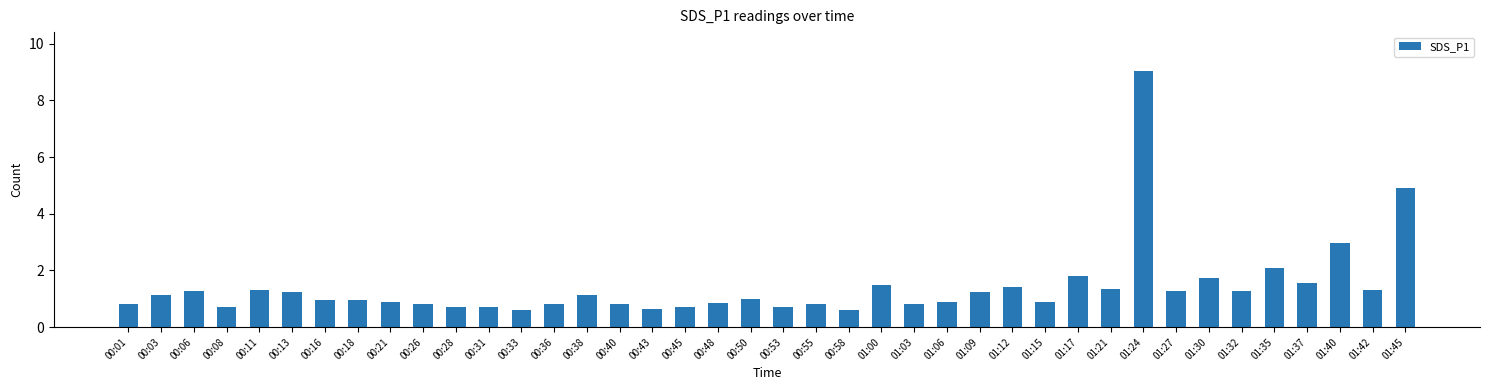

What is the label of the 13th bar from the left?

00:33